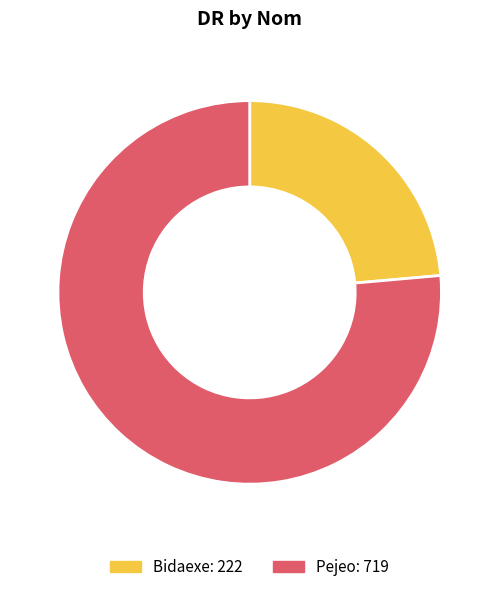

Is there a majority slice in this chart?

Yes